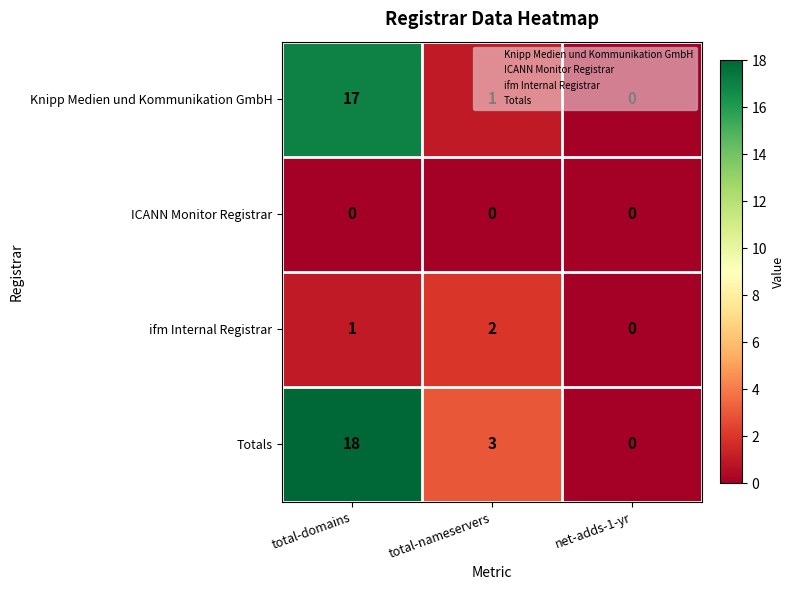

Which category has the lowest value in the Totals series?

net-adds-1-yr